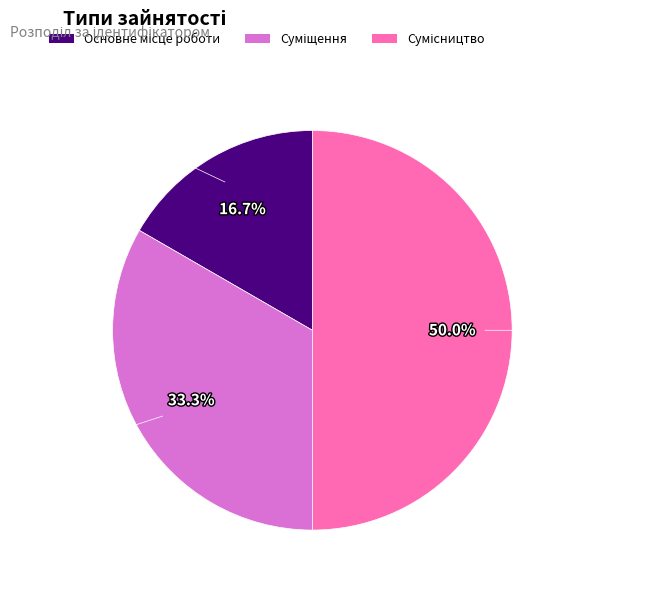

Which slice is the largest?

Сумісництво